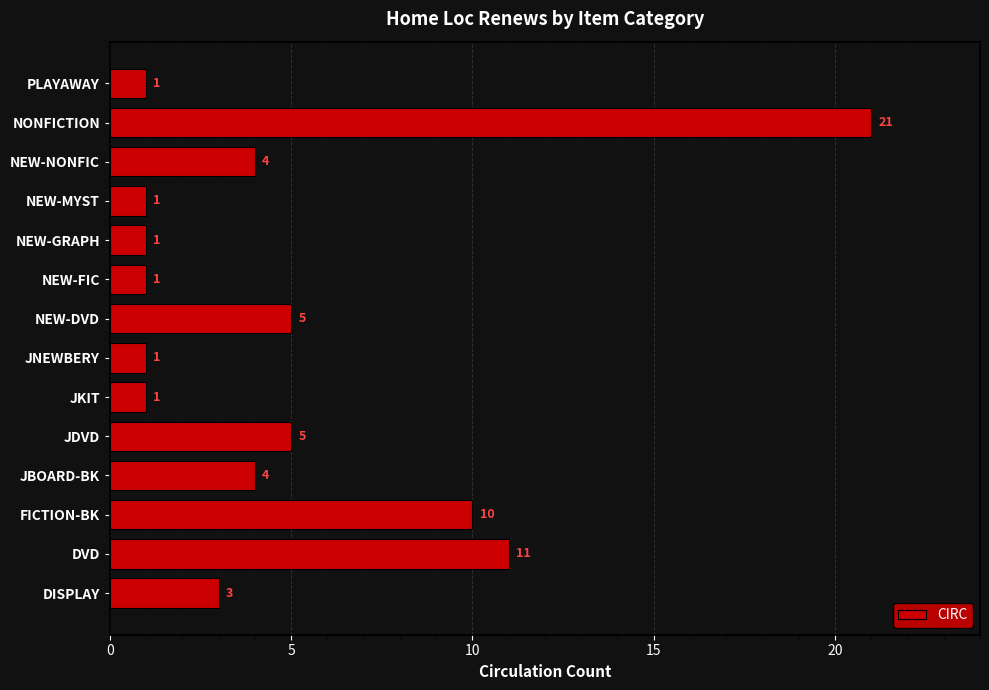

What is the smallest value displayed?

1